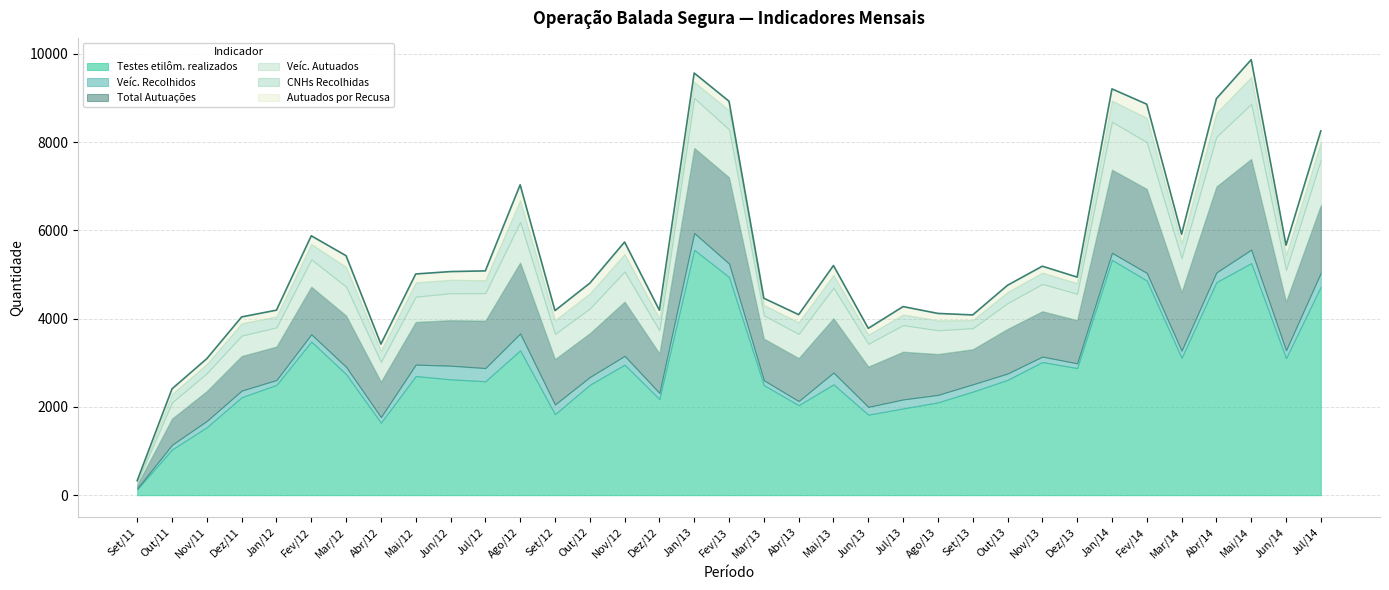

Between Jan/12 and Jan/14, which series saw the biggest shift?

Testes etilôm. realizados